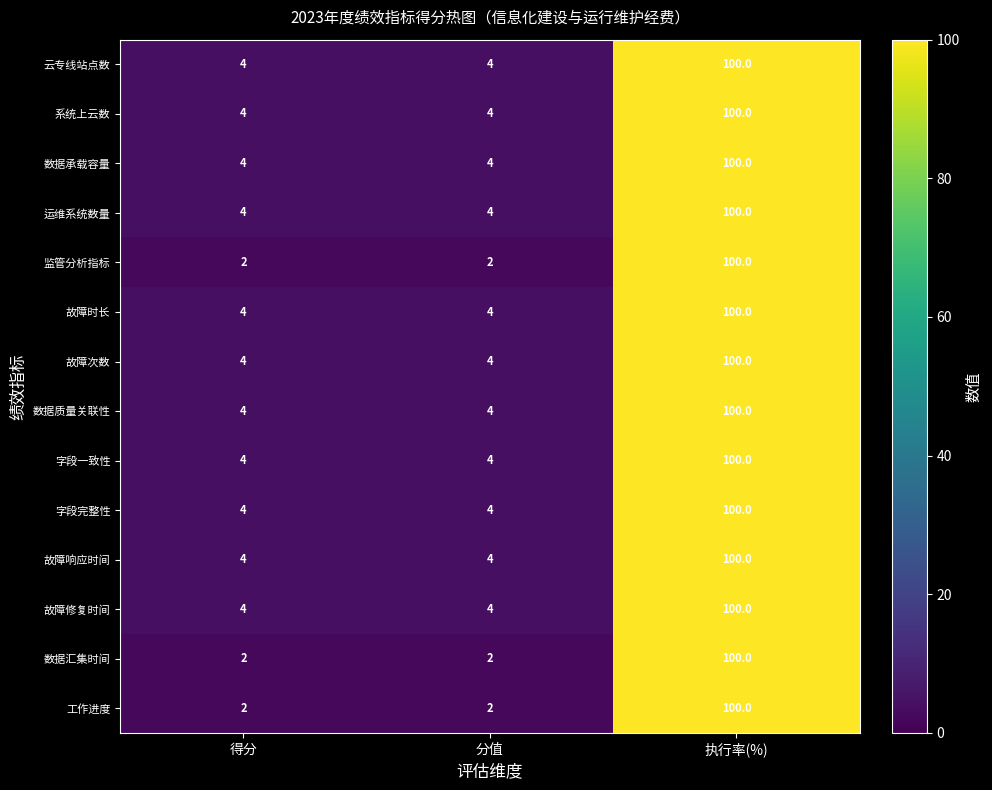

The value of 数据承载容量 at 分值 is 6. True or false?

False